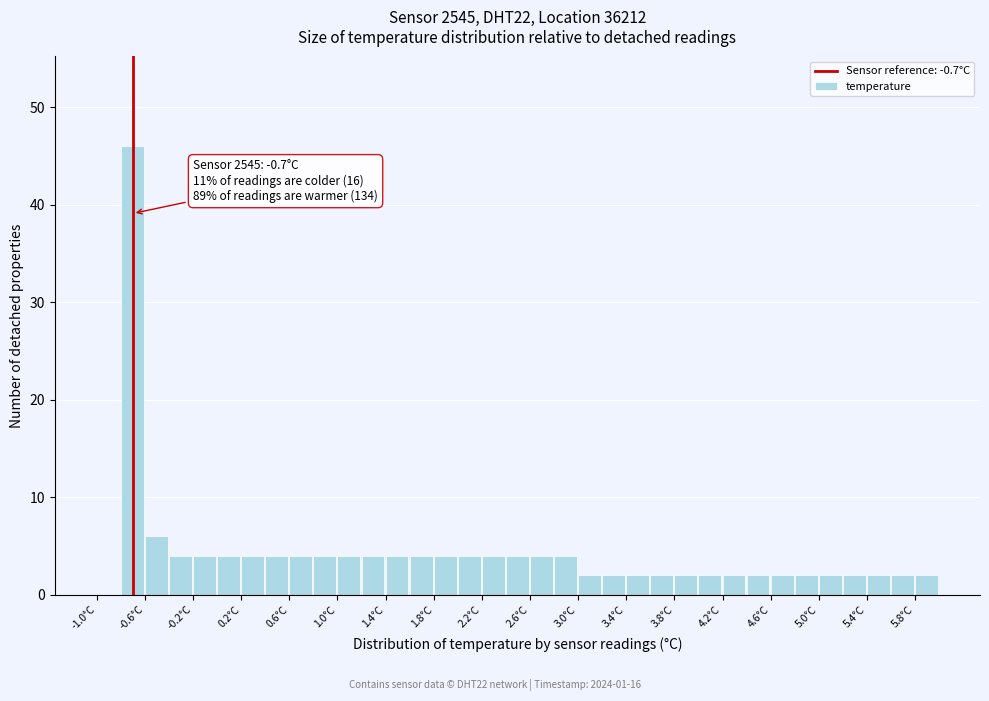

Over which range of the x-axis is the bar tallest?

-0.8 to -0.6